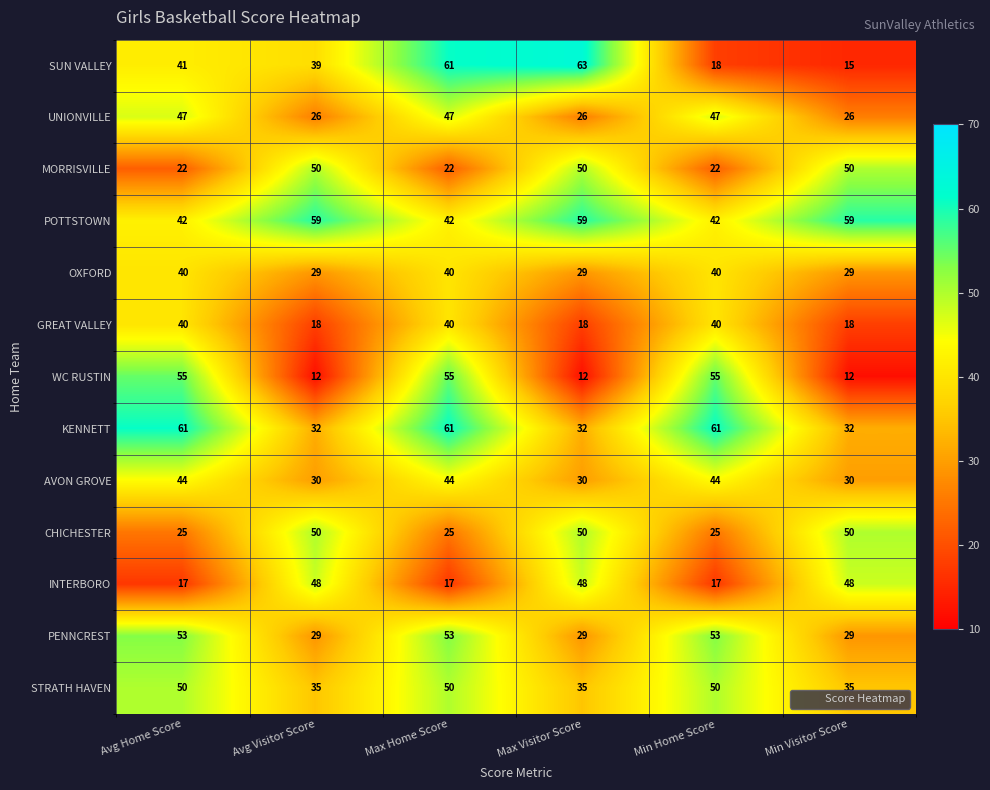

What is the approximate value of INTERBORO at Avg Home Score?

17